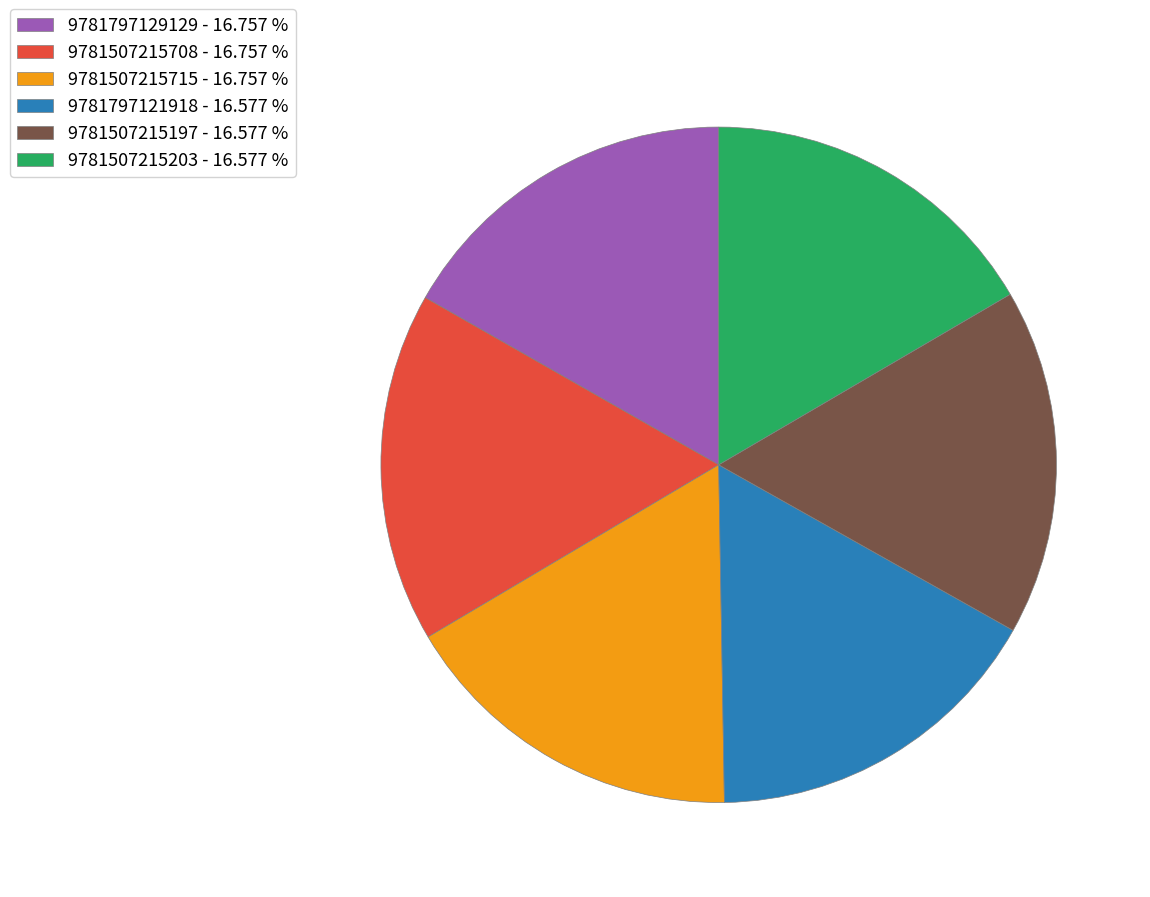

Approximately how many times larger is the value at 9781507215197 - 16.577 % compared to 9781797129129 - 16.757 %?

1.0